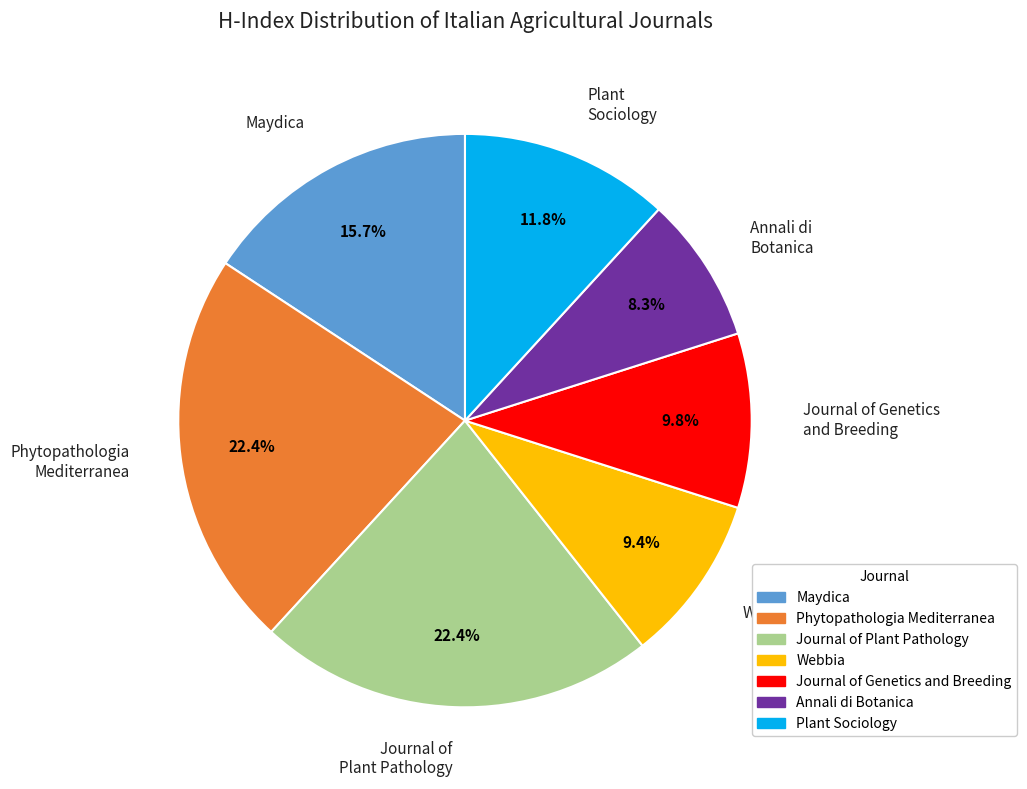

How many slices are in this pie chart?

7